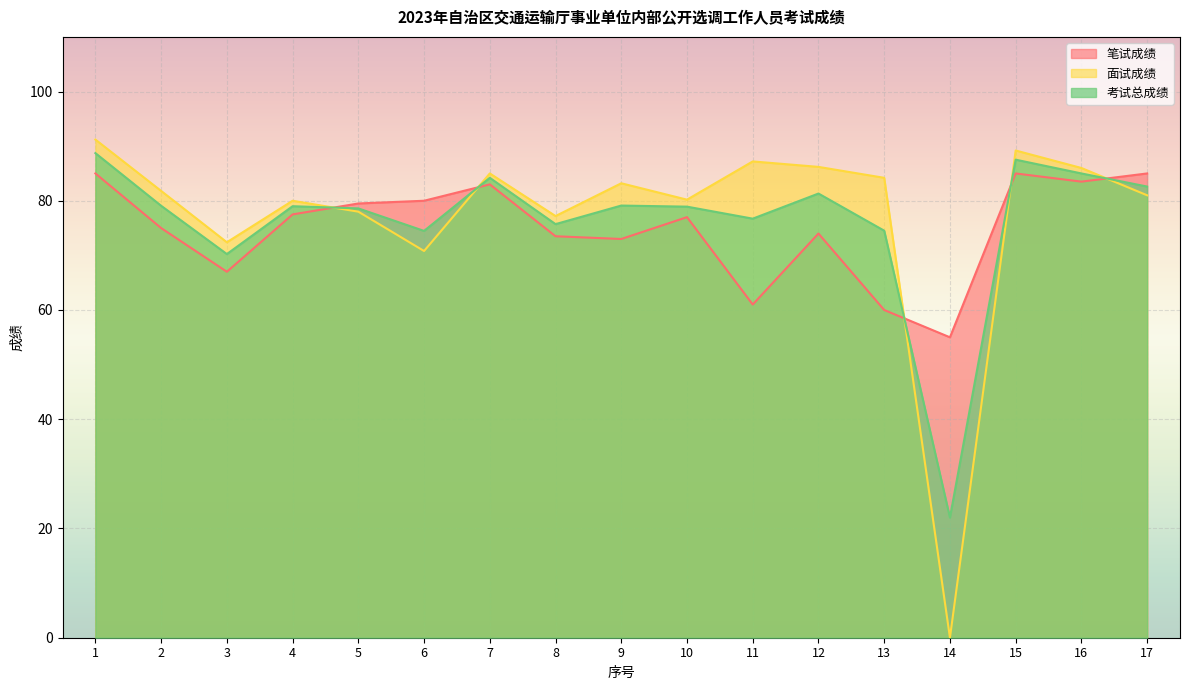

Which series changed the most between 1 and 3?

面试成绩